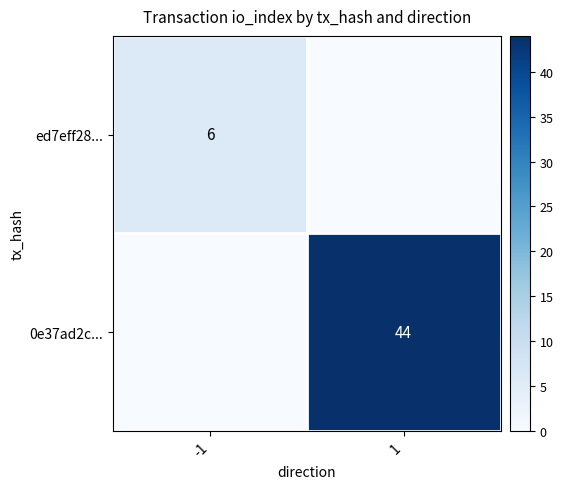

True or false: 0e37ad2c... has a value of 72 at 1.

False